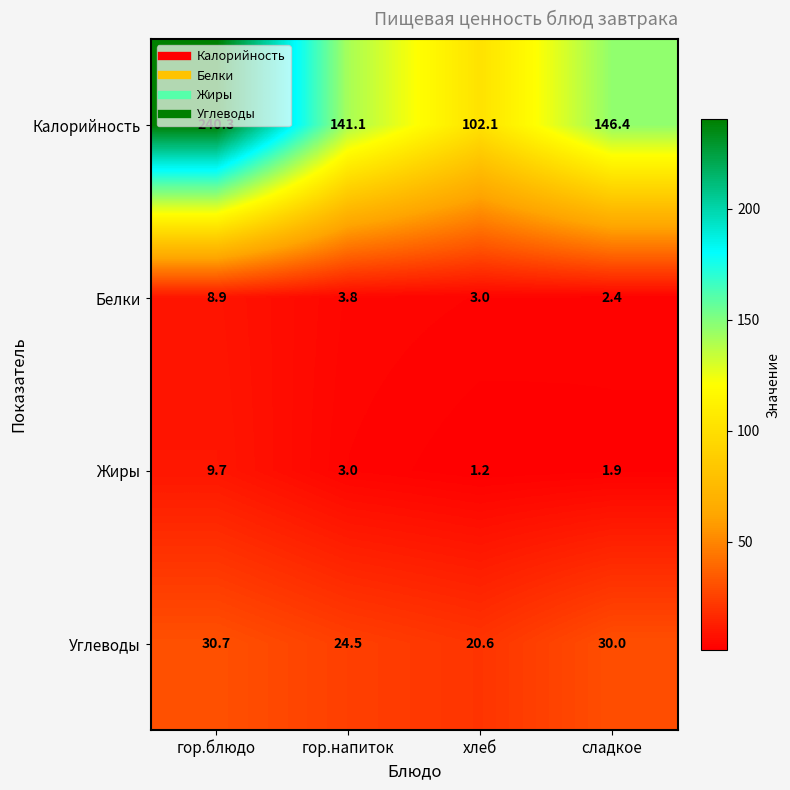

What is the difference between the maximum and minimum values in the Жиры series?

8.5